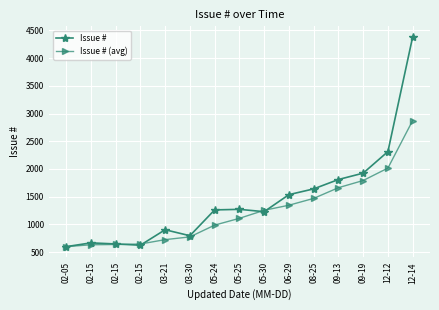

After their last crossing, which series has the higher values: Issue # or Issue # (avg)?

Issue #